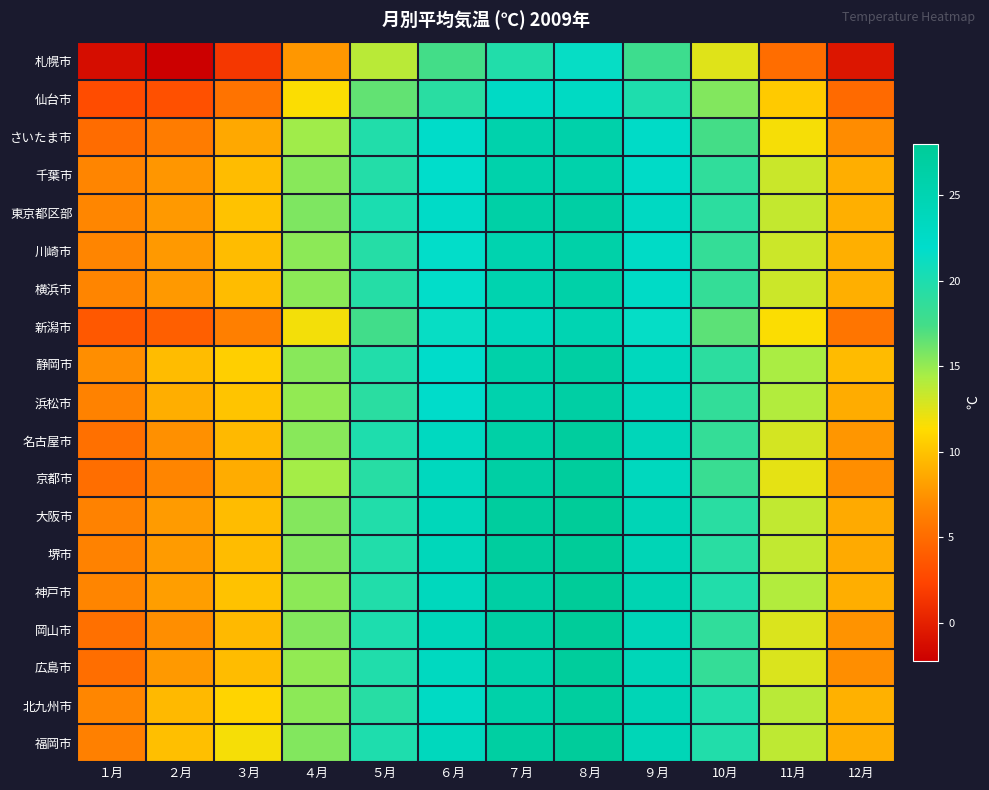

Reading left to right, what are all the values shown in this chart?

札幌市: １月=-1.3	２月=-2.2	３月=1.5	４月=7.7	５月=13.9	６月=17.5	７月=19.7	８月=21.5	９月=17.8	10月=12.5	11月=5.1	12月=-0.7
仙台市: １月=2.9	２月=3.2	３月=5.5	４月=11.5	５月=16.5	６月=19.2	７月=22.7	８月=22.9	９月=19.9	10月=15.6	11月=10.4	12月=4.9
さいたま市: １月=5.0	２月=6.1	３月=8.6	４月=14.7	５月=19.7	６月=22.2	７月=25.6	８月=25.9	９月=22.4	10月=17.4	11月=11.7	12月=7.1
千葉市: １月=6.7	２月=7.6	３月=9.7	４月=15.4	５月=19.6	６月=21.9	７月=25.8	８月=25.8	９月=22.4	10月=18.7	11月=13.3	12月=8.9
東京都区部: １月=6.8	２月=7.8	３月=10.0	４月=15.7	５月=20.1	６月=22.5	７月=26.3	８月=26.6	９月=23.0	10月=19.0	11月=13.5	12月=9.0
川崎市: １月=6.7	２月=7.8	３月=9.7	４月=15.3	５月=19.4	６月=21.8	７月=25.3	８月=26.1	９月=22.6	10月=18.5	11月=13.2	12月=9.0
横浜市: １月=6.7	２月=7.8	３月=9.7	４月=15.3	５月=19.4	６月=21.8	７月=25.3	８月=26.1	９月=22.6	10月=18.5	11月=13.2	12月=9.0
新潟市: １月=3.7	２月=4.2	３月=6.3	４月=11.8	５月=17.6	６月=21.4	７月=23.7	８月=24.9	９月=21.6	10月=16.7	11月=11.5	12月=5.7
静岡市: １月=7.2	２月=9.7	３月=10.7	４月=15.4	５月=19.7	６月=22.1	７月=26.0	８月=26.7	９月=23.6	10月=19.0	11月=14.4	12月=9.6
浜松市: １月=6.5	２月=8.9	３月=10.1	４月=15.1	５月=19.1	６月=22.1	７月=25.5	８月=26.6	９月=23.7	10月=18.6	11月=14.1	12月=8.8
名古屋市: １月=5.3	２月=7.3	３月=9.5	４月=15.4	５月=19.9	６月=23.3	７月=26.4	８月=27.3	９月=24.1	10月=18.5	11月=12.9	12月=7.6
京都市: １月=5.2	２月=6.7	３月=8.8	４月=14.6	５月=19.3	６月=23.5	７月=26.6	８月=27.4	９月=23.5	10月=18.1	11月=12.3	12月=7.2
大阪市: １月=6.5	２月=7.9	３月=9.7	４月=15.5	５月=19.7	６月=24.0	７月=27.3	８月=28.0	９月=24.5	10月=19.2	11月=13.6	12月=8.7
堺市: １月=6.5	２月=7.9	３月=9.7	４月=15.5	５月=19.7	６月=24.0	７月=27.3	８月=28.0	９月=24.5	10月=19.2	11月=13.6	12月=8.7
神戸市: １月=6.7	２月=8.1	３月=10.0	４月=15.3	５月=19.7	６月=23.6	７月=26.6	８月=27.9	９月=24.9	10月=19.7	11月=14.1	12月=8.9
岡山市: １月=5.3	２月=7.2	３月=9.5	４月=15.5	５月=20.0	６月=24.0	７月=26.6	８月=27.8	９月=24.2	10月=18.7	11月=12.7	12月=7.5
広島市: １月=5.2	２月=7.8	３月=9.7	４月=15.1	５月=19.8	６月=23.3	７月=25.8	８月=27.5	９月=24.2	10月=18.5	11月=12.7	12月=7.2
北九州市: １月=6.8	２月=9.5	３月=10.9	４月=15.3	５月=19.3	６月=22.8	７月=26.0	８月=27.2	９月=24.5	10月=19.8	11月=13.9	12月=9.1
福岡市: １月=6.4	２月=9.8	３月=11.7	４月=15.6	５月=19.9	６月=23.6	７月=26.8	８月=27.6	９月=24.4	10月=19.7	11月=13.7	12月=8.9